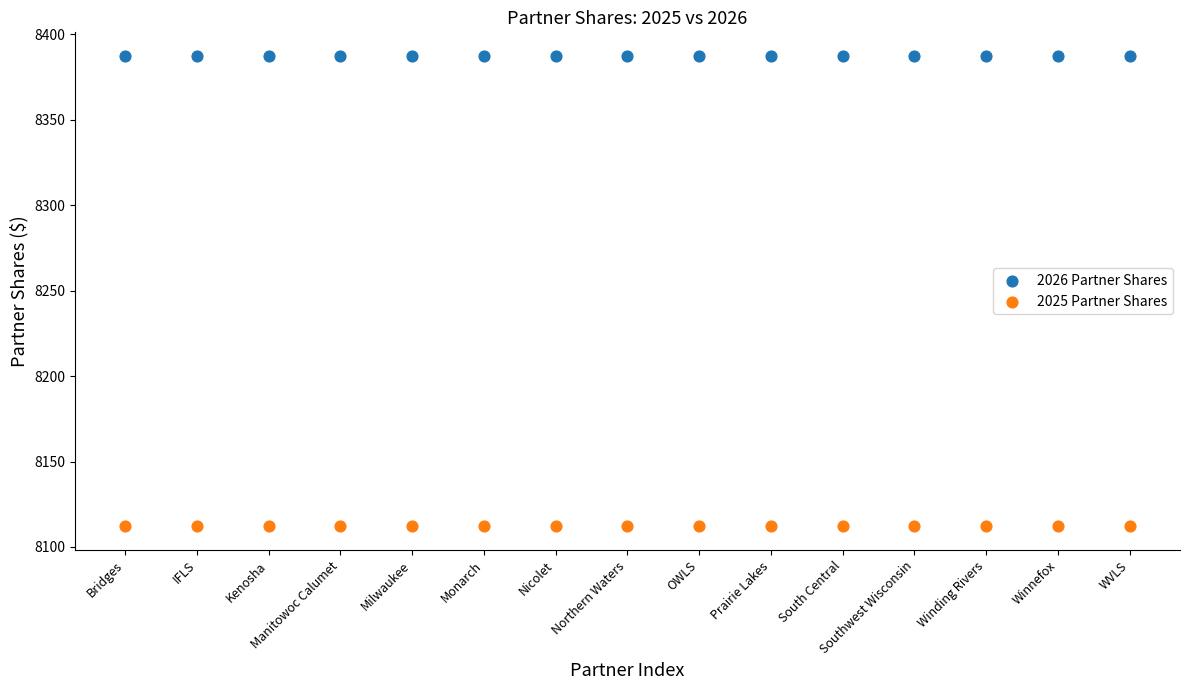

Which series reaches the minimum Y coordinate?

2025 Partner Shares